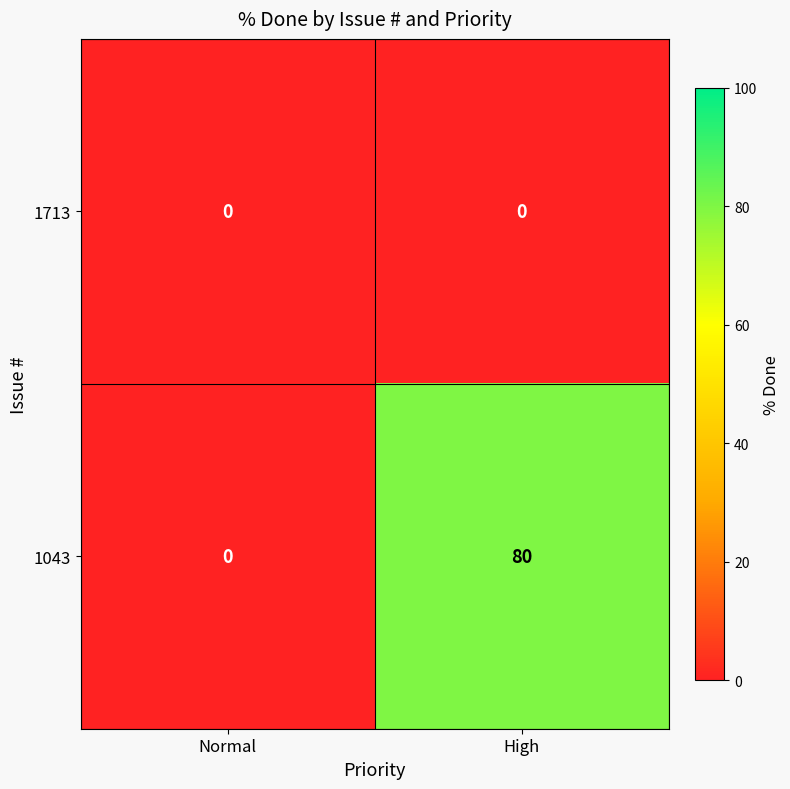

List the series in order of their peak value, highest first.

1043, 1713